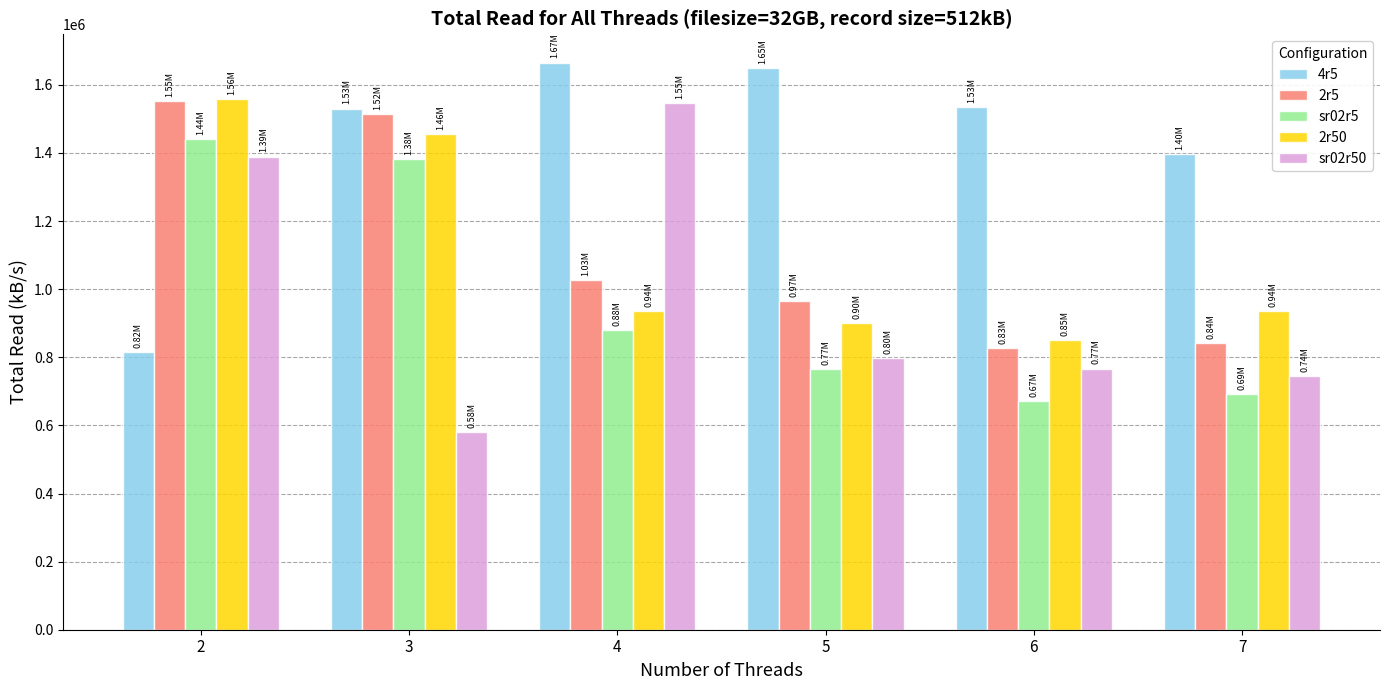

What is the difference between the maximum and minimum values in the sr02r50 series?

967709.0